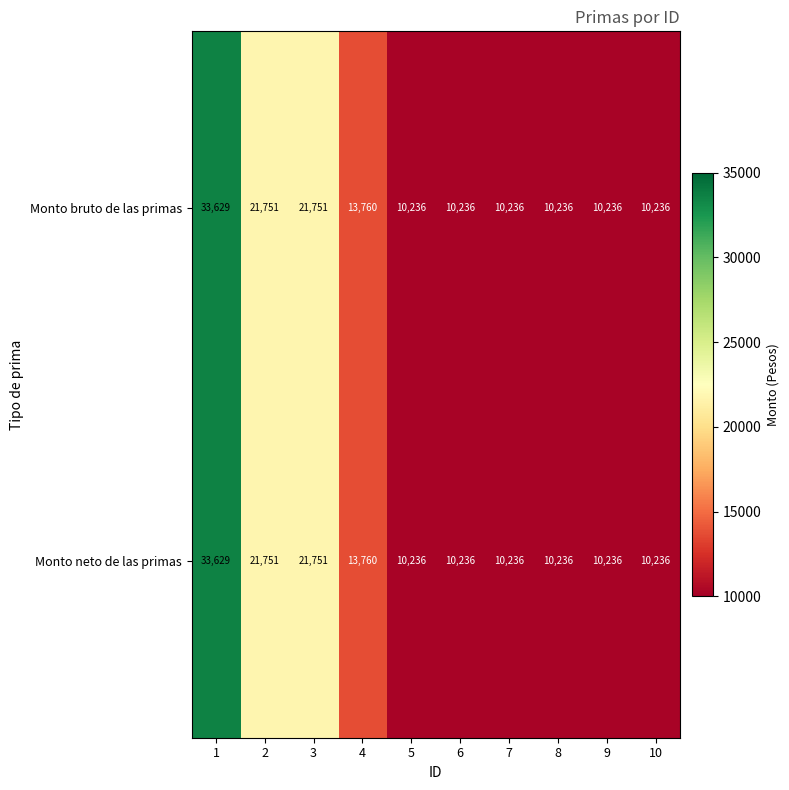

What is the average value of the Monto neto de las primas series?

15231